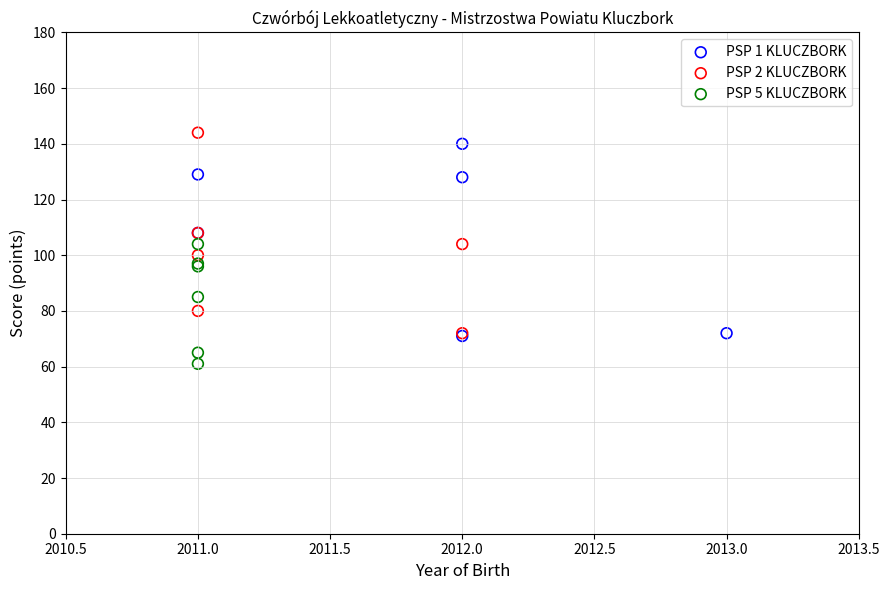

Which series reaches the minimum Y coordinate?

PSP 5 KLUCZBORK